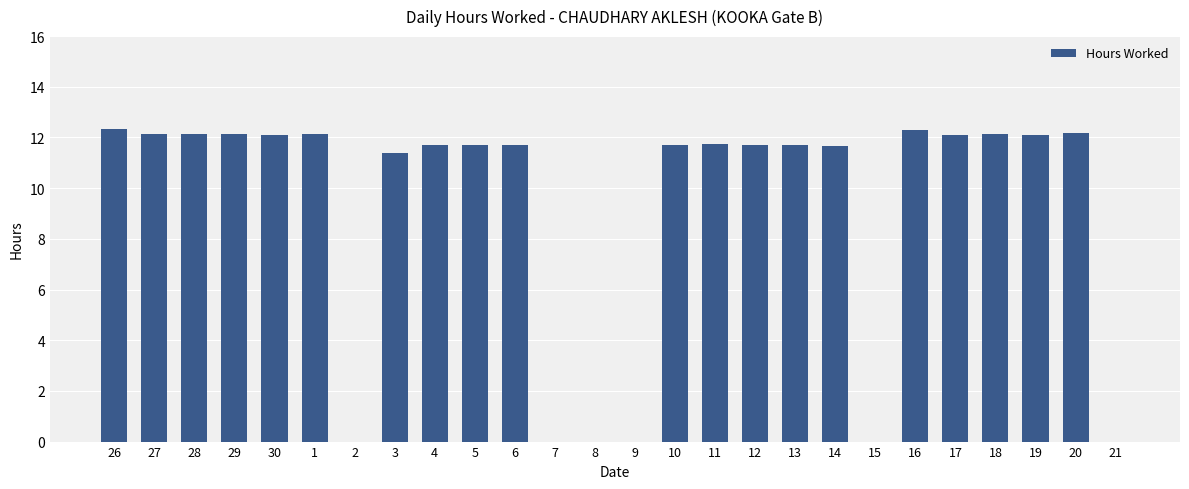

At which label does the data first exceed 11?

26